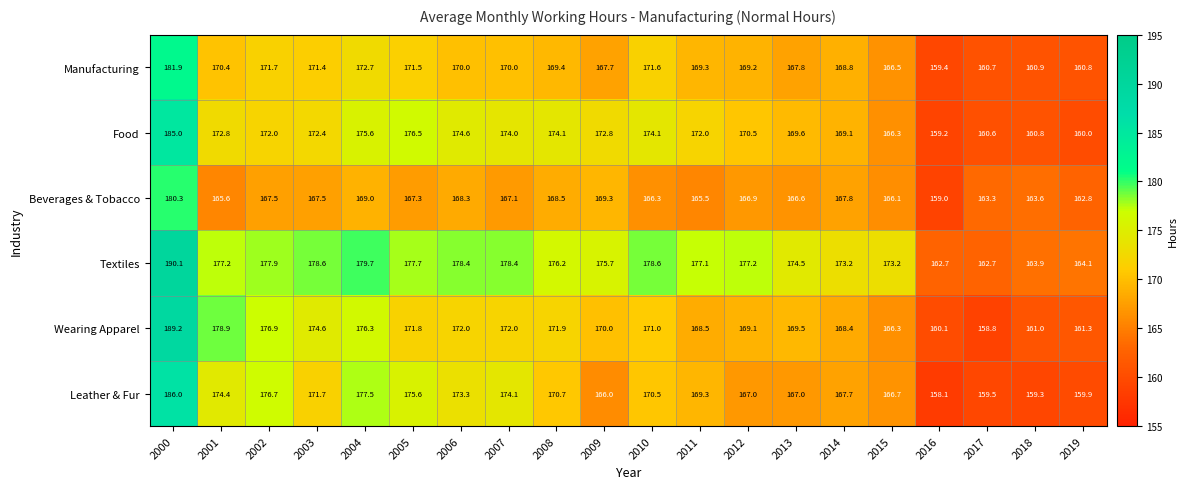

At how many categories does at least one series exceed 185?

1